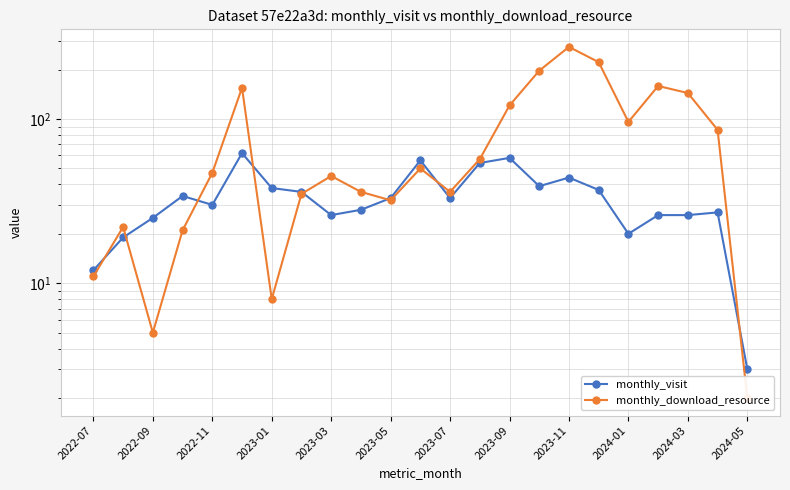

Reading right to left, what are all the values shown in this chart?

monthly_visit: 3	27	26	26	20	37	44	39	58	54	33	56	33	28	26	36	38	62	30	34	25	19	12
monthly_download_resource: 2	86	144	159	96	222	275	197	121	57	36	50	32	36	45	35	8	155	47	21	5	22	11